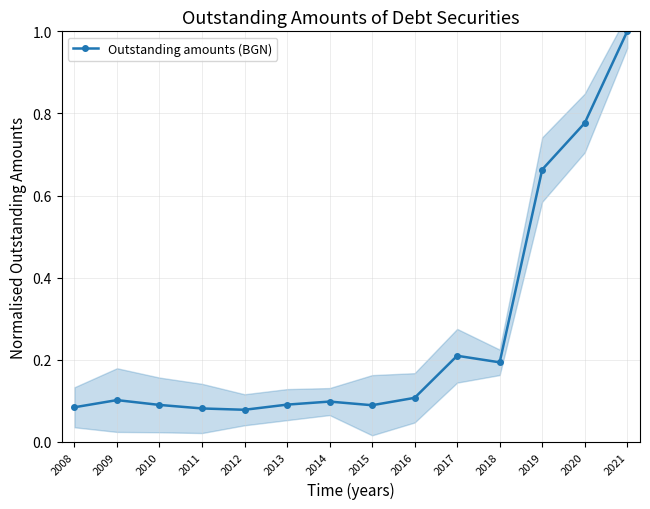

Reading left to right, extract all data points from this chart.

0.1	0.1	0.1	0.1	0.1	0.1	0.1	0.1	0.1	0.2	0.2	0.7	0.8	1.0